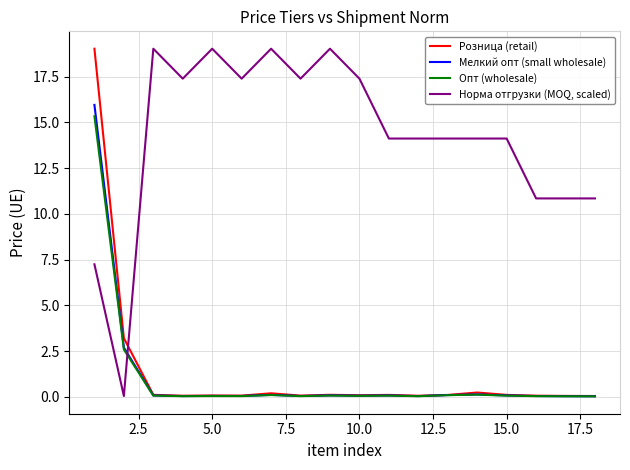

Which series has the largest total across all categories?

Норма отгрузки (MOQ, scaled)